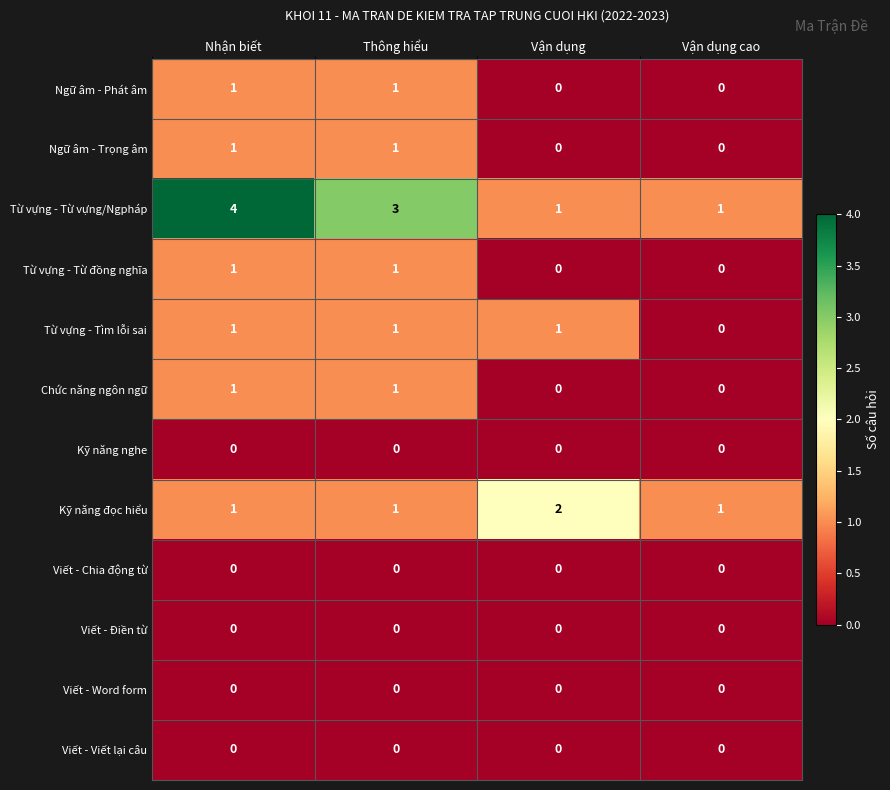

Which series changed the most between Nhận biết and Thông hiểu?

Từ vựng - Từ vựng/Ngpháp